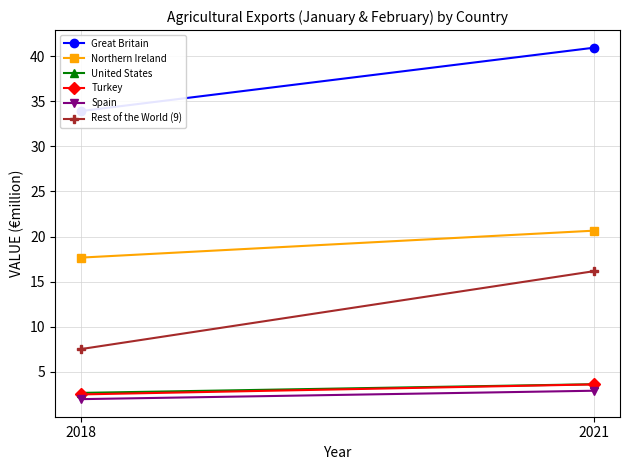

At which category does the chart reach its peak across all series?

2021